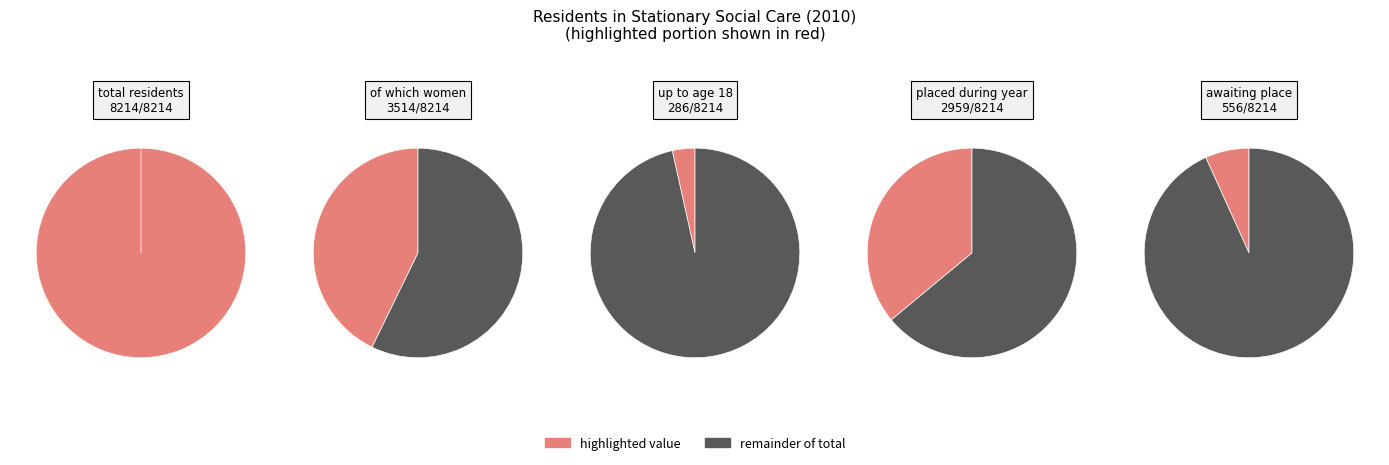

Rank the categories by value from lowest to highest.

of which up to the age of 18, Persons awaiting a place, of which placed within during the year, of which women, total residents